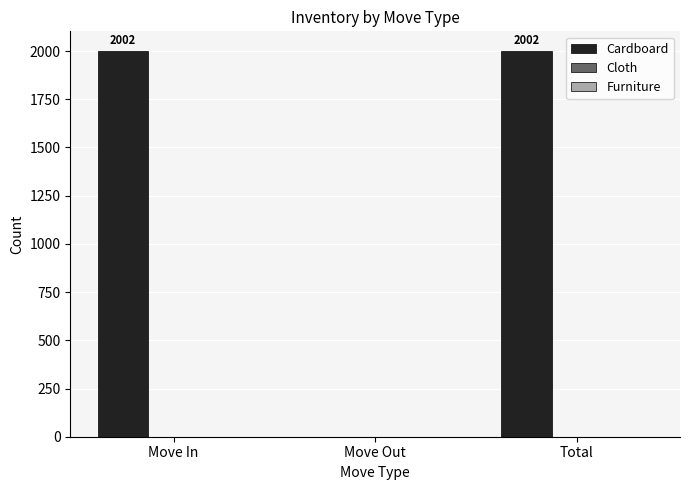

What value does the data have at Total, to the nearest 10?

2000